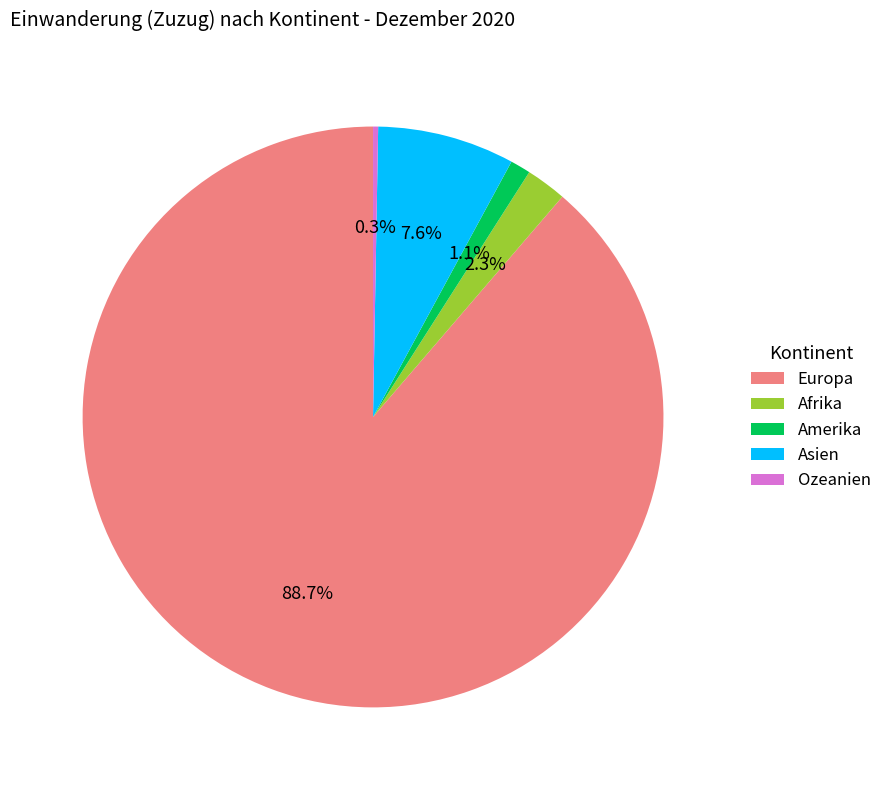

What is the ratio of the value at Amerika to the value at Afrika?

0.5